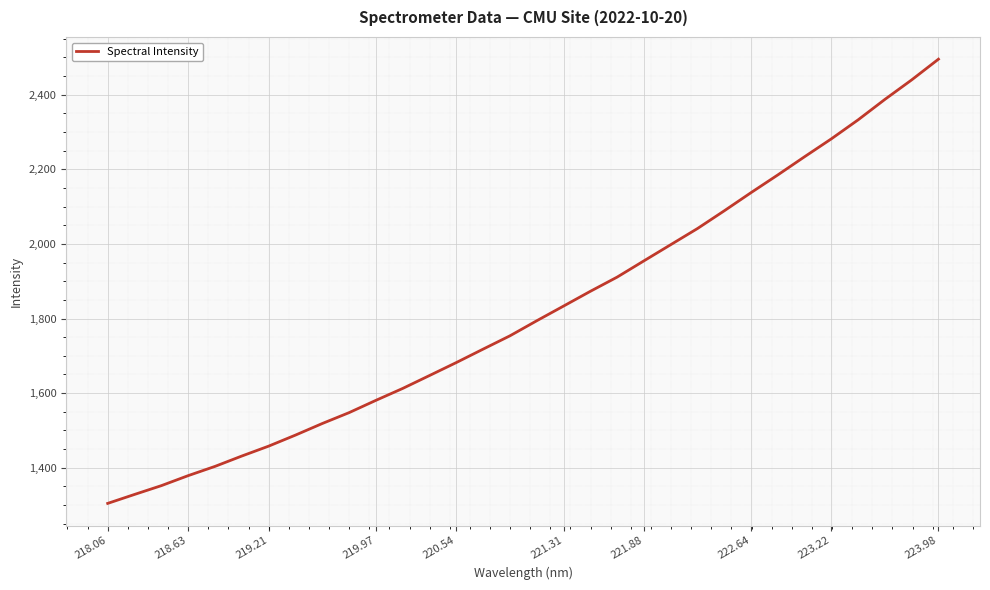

What is the maximum value shown in the chart?

2495.2